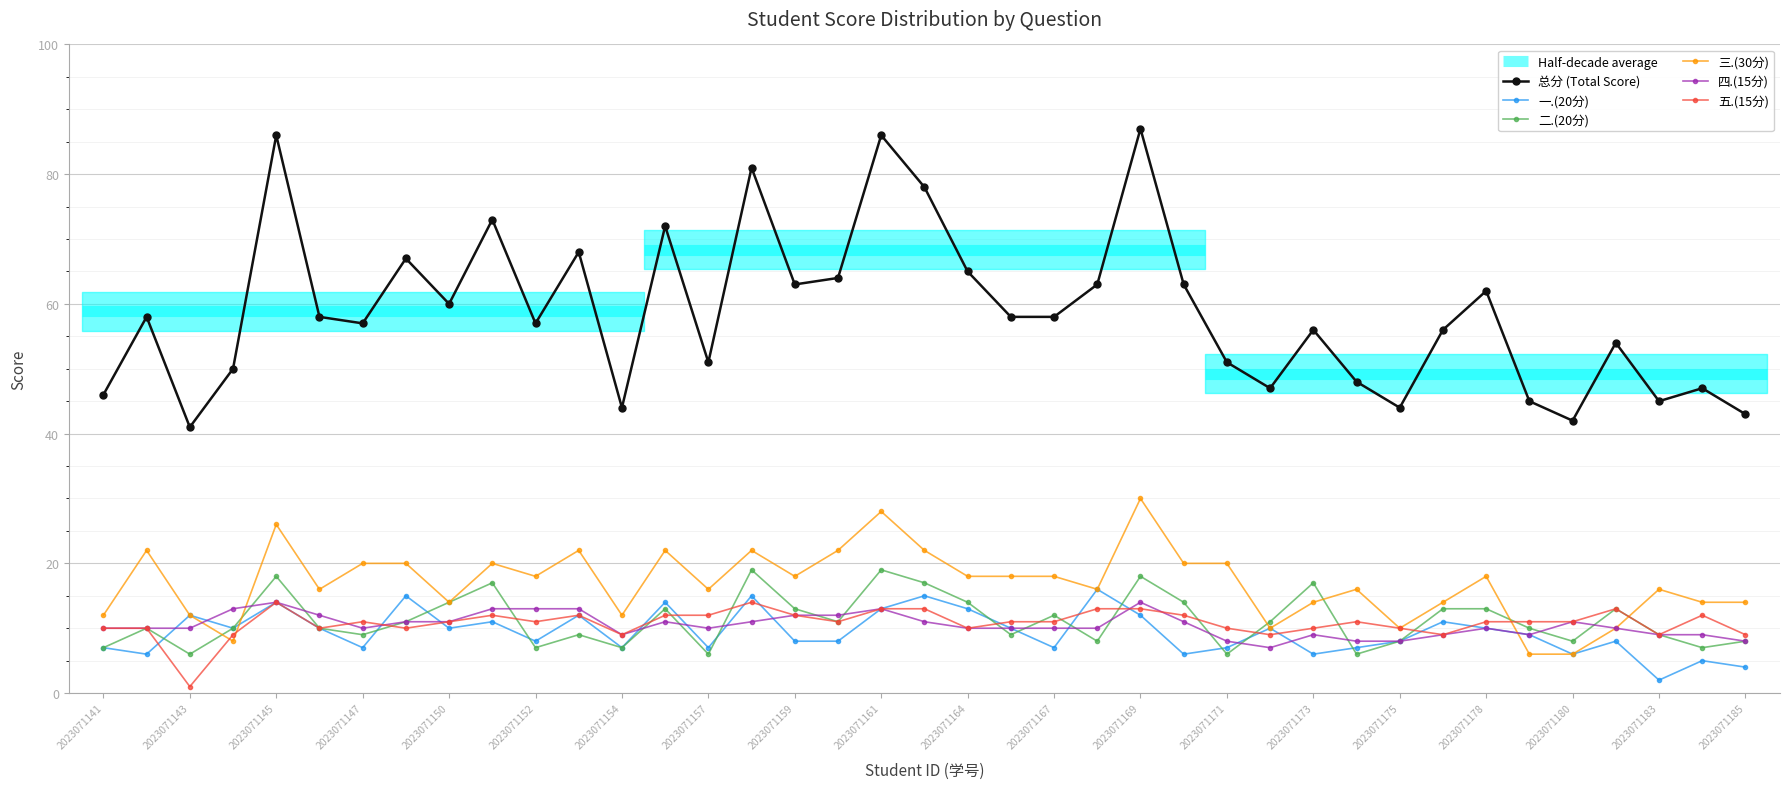

At which category is the sum across all series the highest?

2023071169